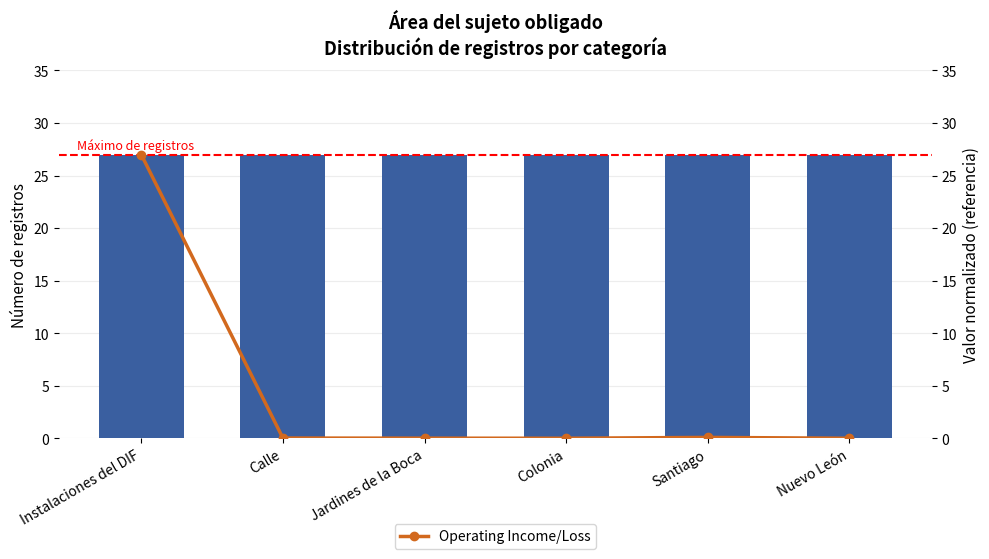

At Jardines de la Boca, list the series in order from largest to smallest.

Revenue, Operating Income/Loss